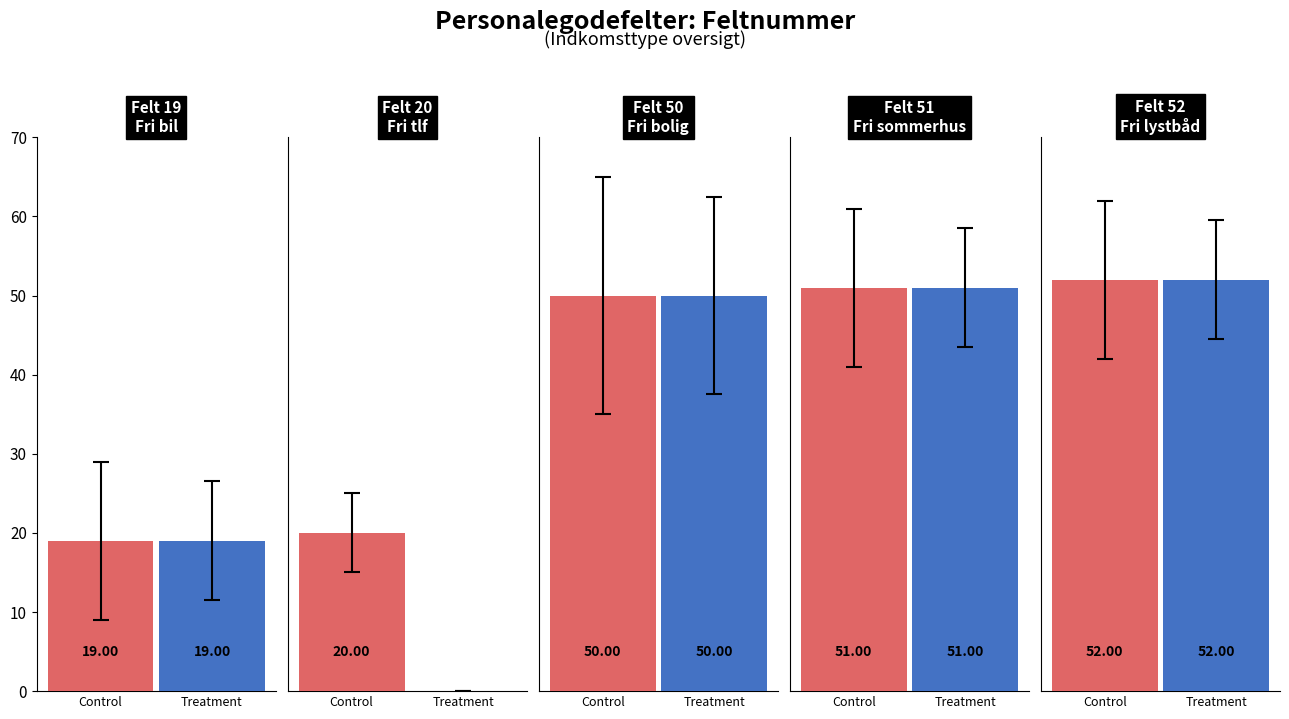

Reading left to right, extract all data points from this chart.

Lønindkomst (00): 0=19	1=20	2=50	3=51	4=52
B-indkomst (05): 0=19	1=0	2=50	3=51	4=52